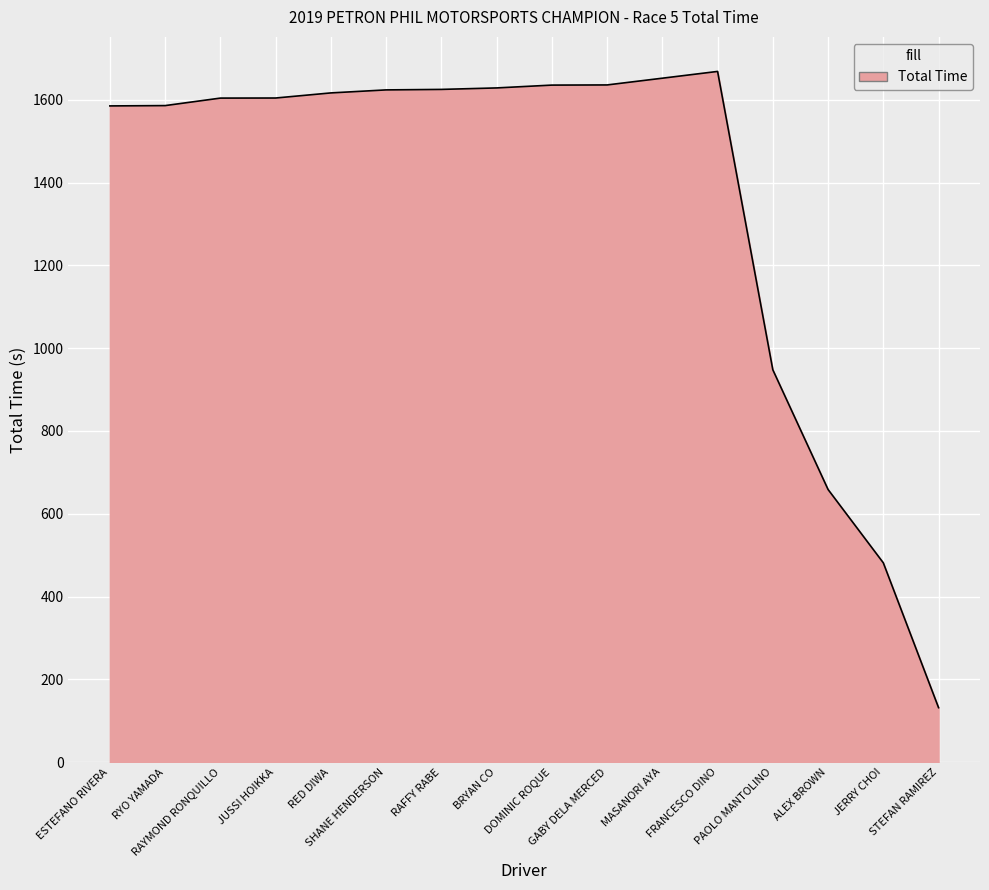

What is the smallest value displayed?

131.6